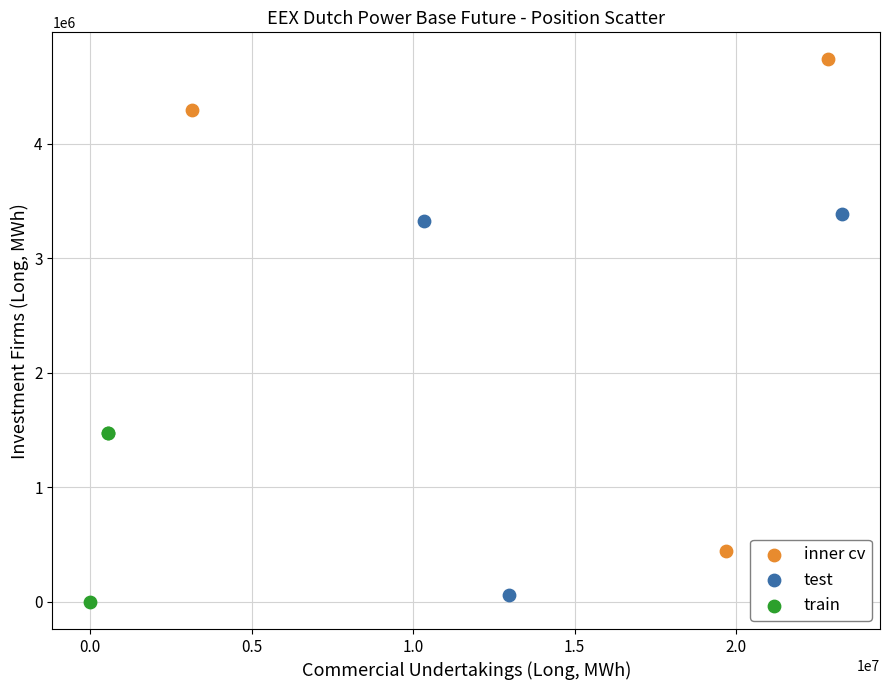

Which series contains the lowest Y value?

train